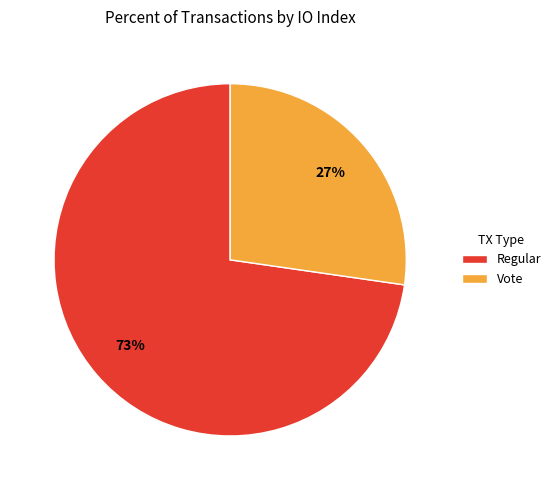

How many segments does this pie chart have?

2